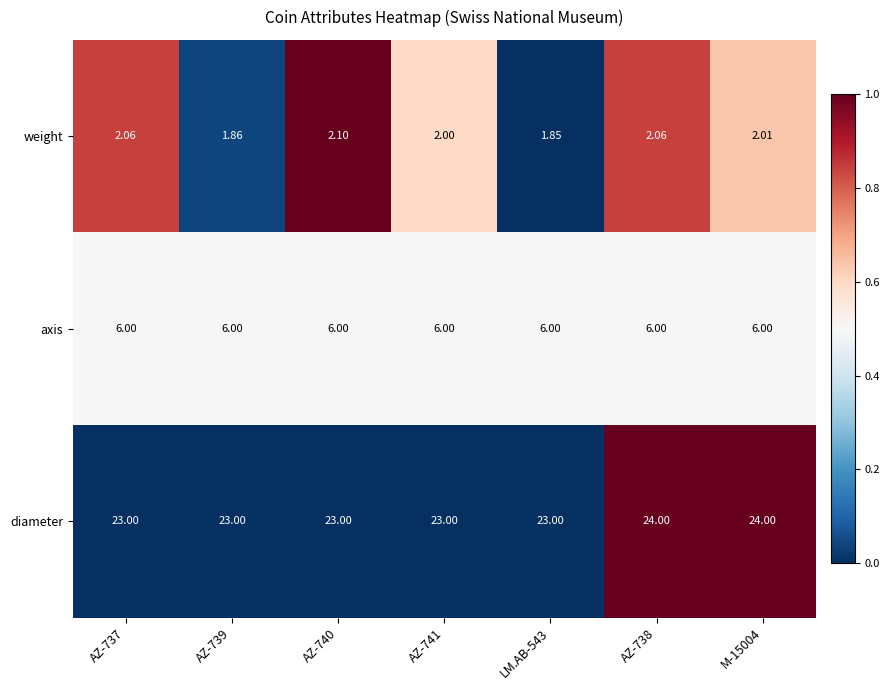

What is the maximum value shown in the chart?

24.0